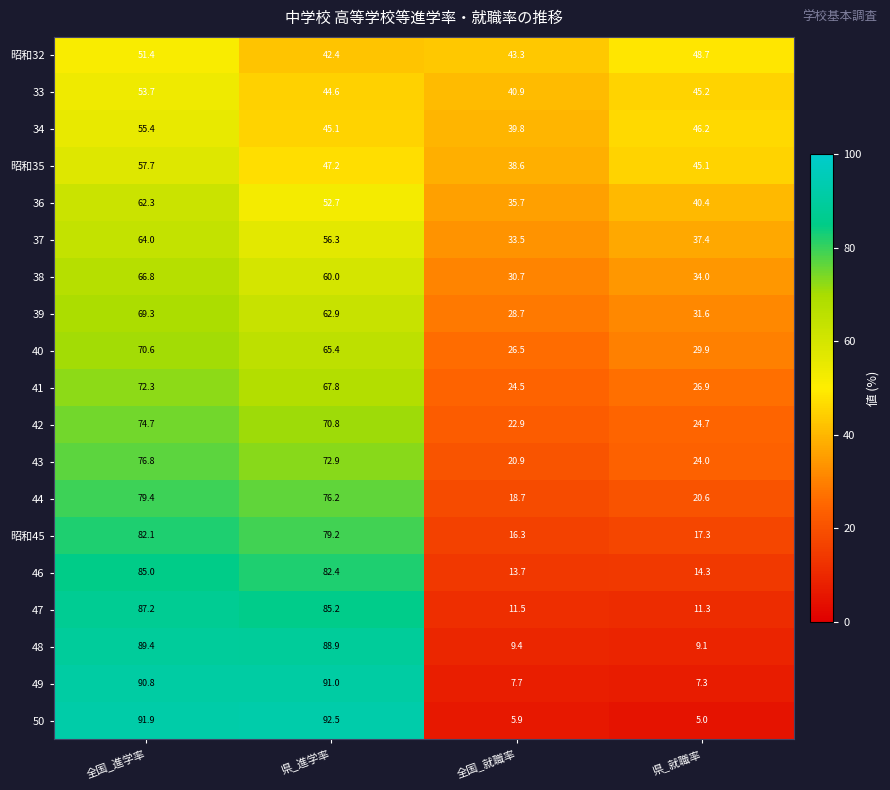

What is the greatest value displayed?

92.5